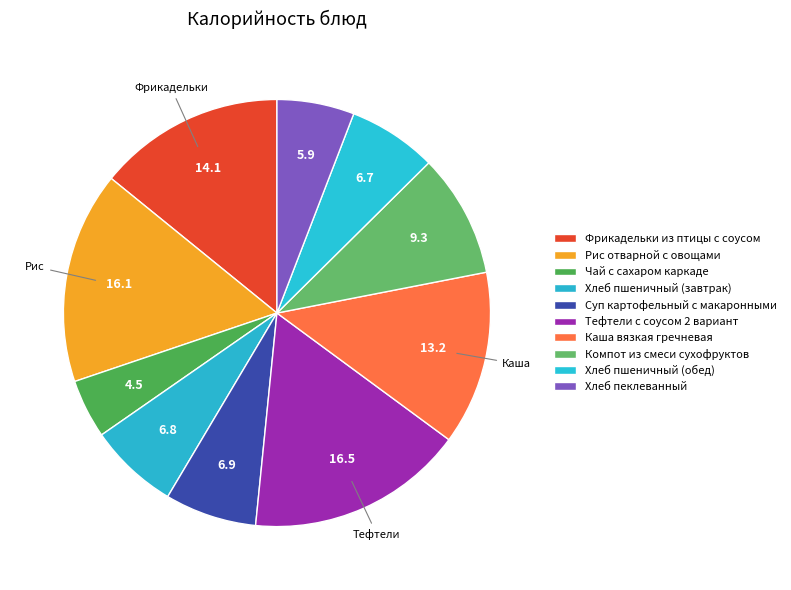

Count the number of slices in the pie.

10